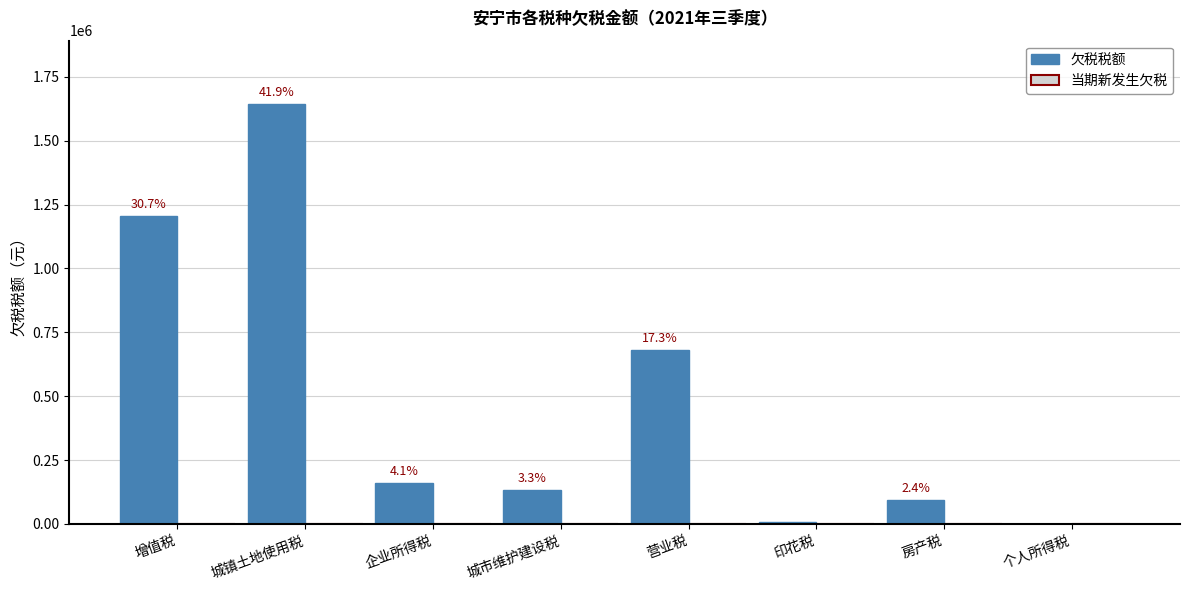

Are the bars horizontal?

No